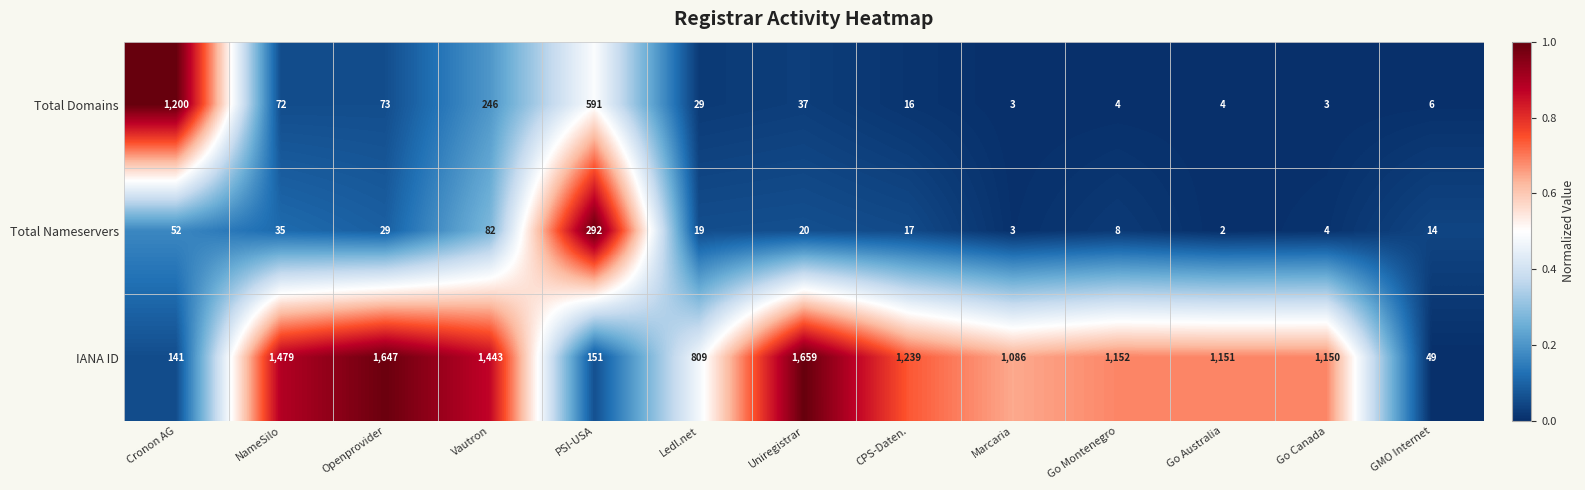

At how many categories does at least one series exceed 449?

12